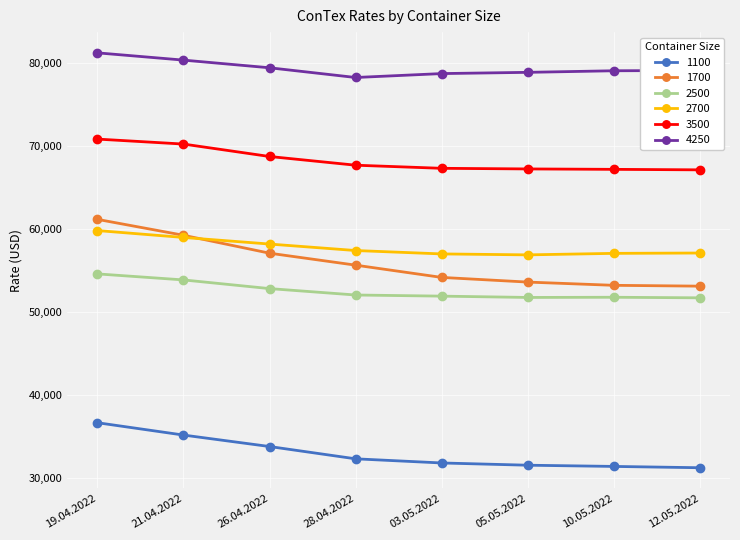

True or false: 2700 and 3500 intersect in this chart.

False